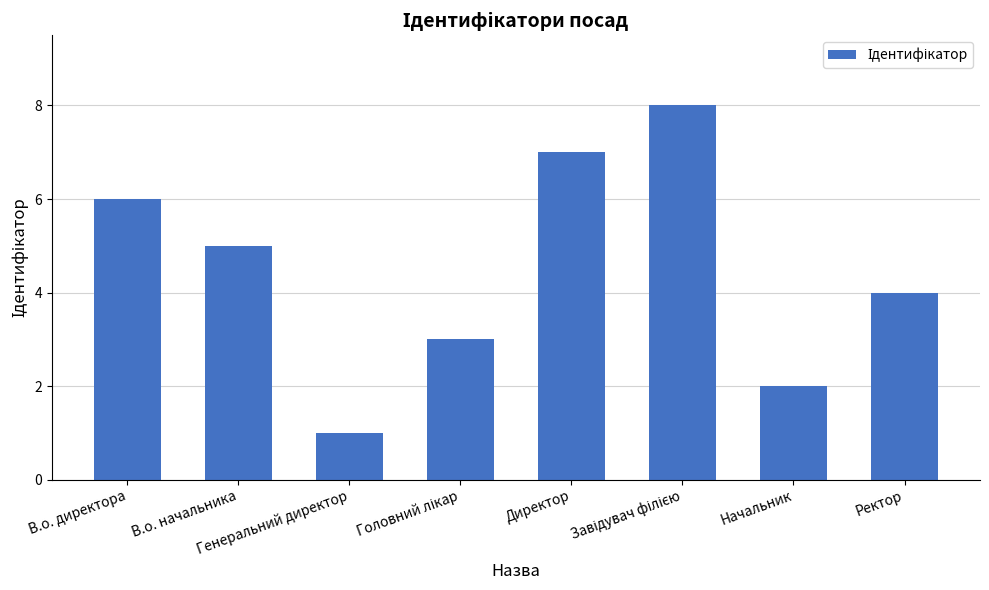

Count the number of categories in the chart.

8